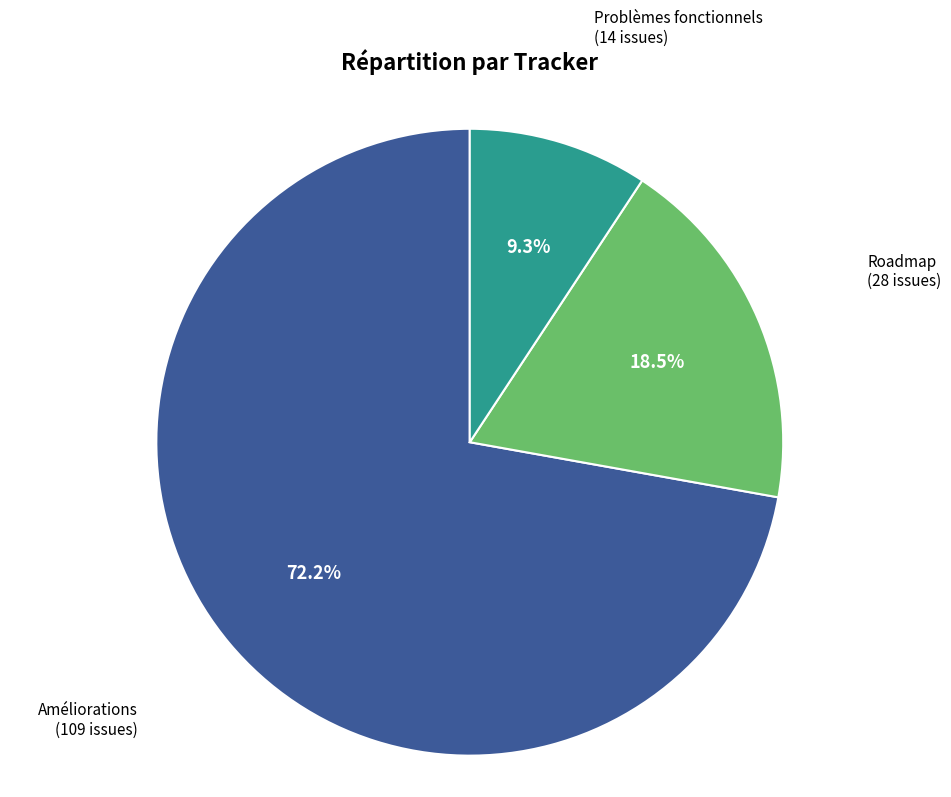

To the nearest percent, what is the difference between the Roadmap and Problèmes fonctionnels slice percentages?

9%